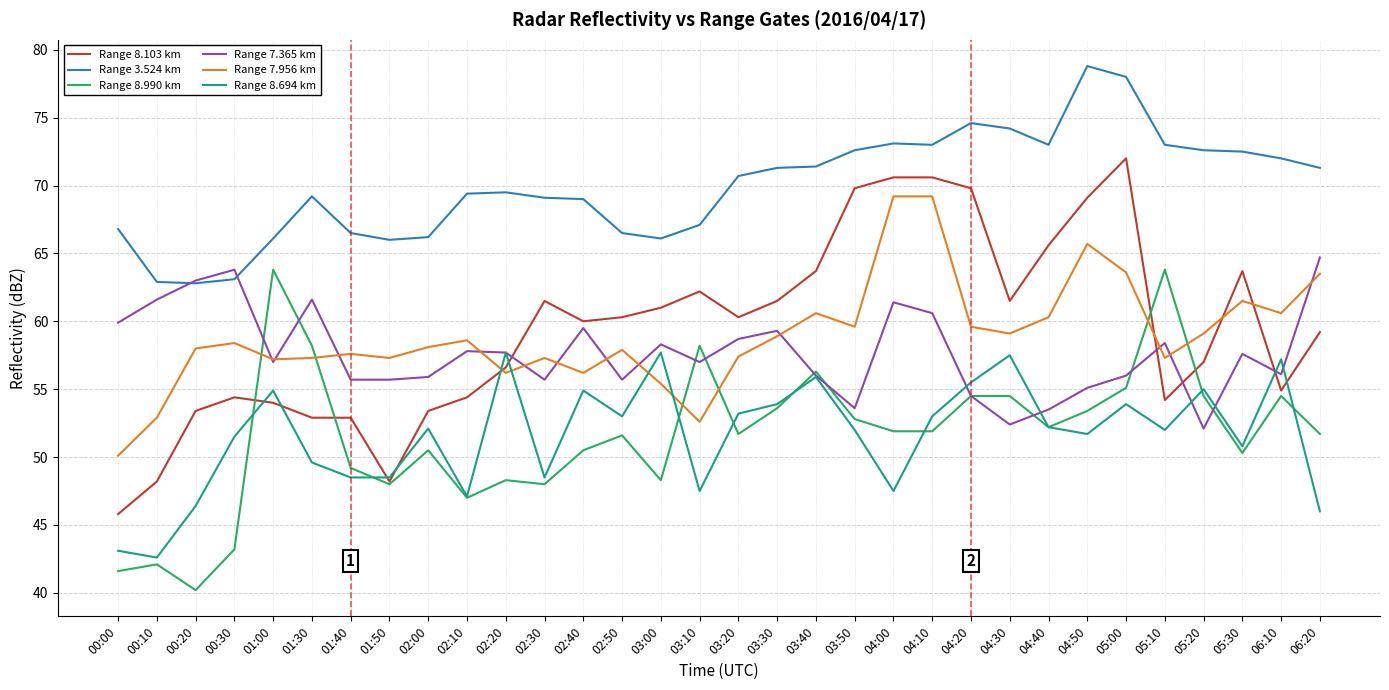

What is the maximum value for Range 8.694 km?

57.7